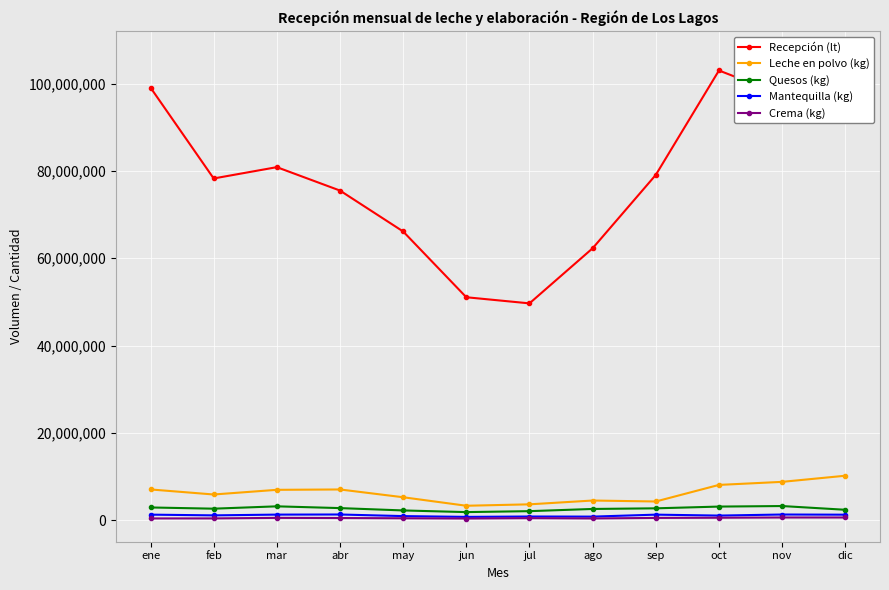

Which has a higher value, ene or jun?

ene